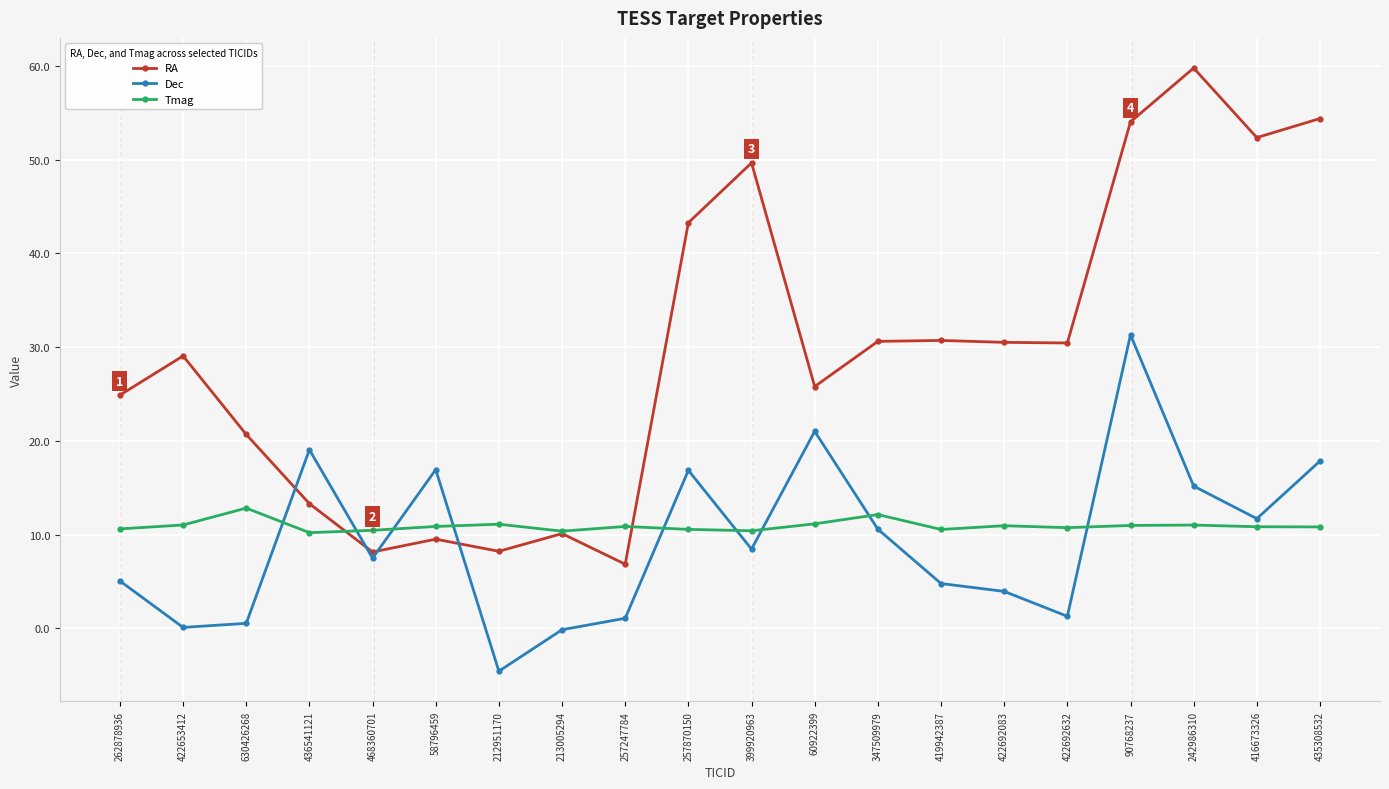

What is the smallest value displayed?

-4.6